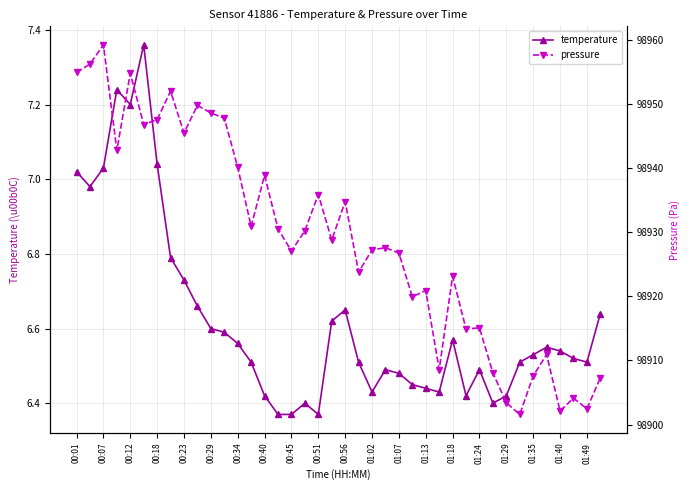

Which series has the widest spread of values?

pressure